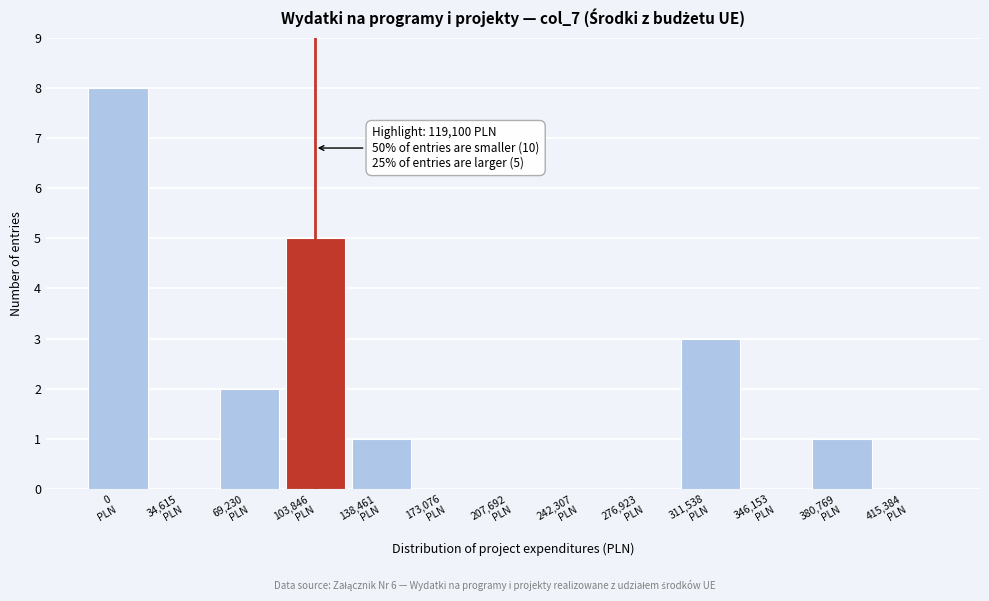

What is the maximum value shown in the chart?

8